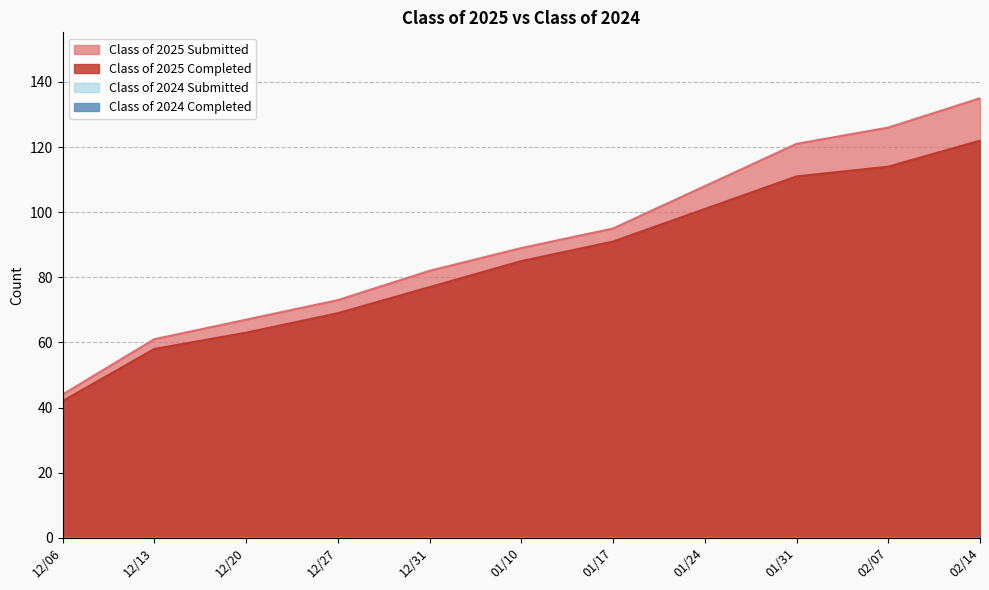

Which series has the largest total across all categories?

Class of 2025 Submitted